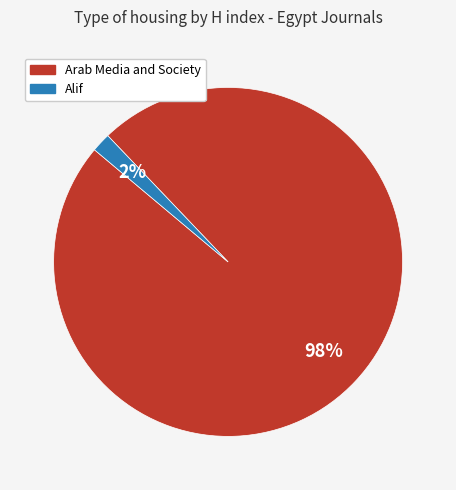

Which slice is the smallest?

Alif